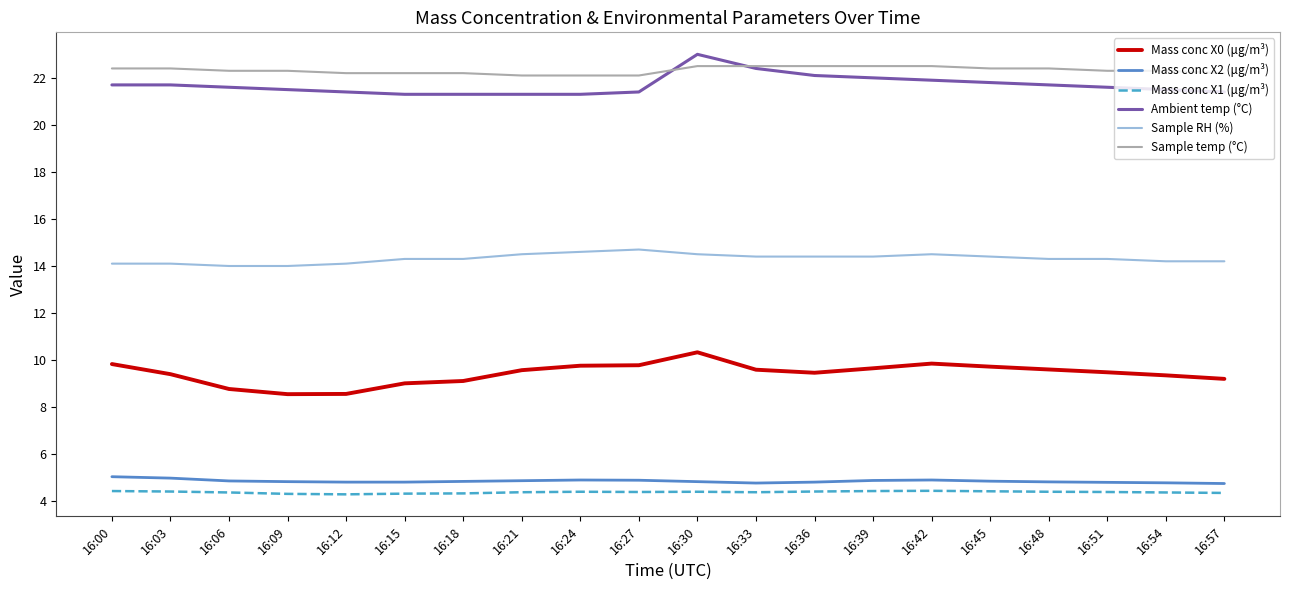

What is the greatest value displayed?

23.0